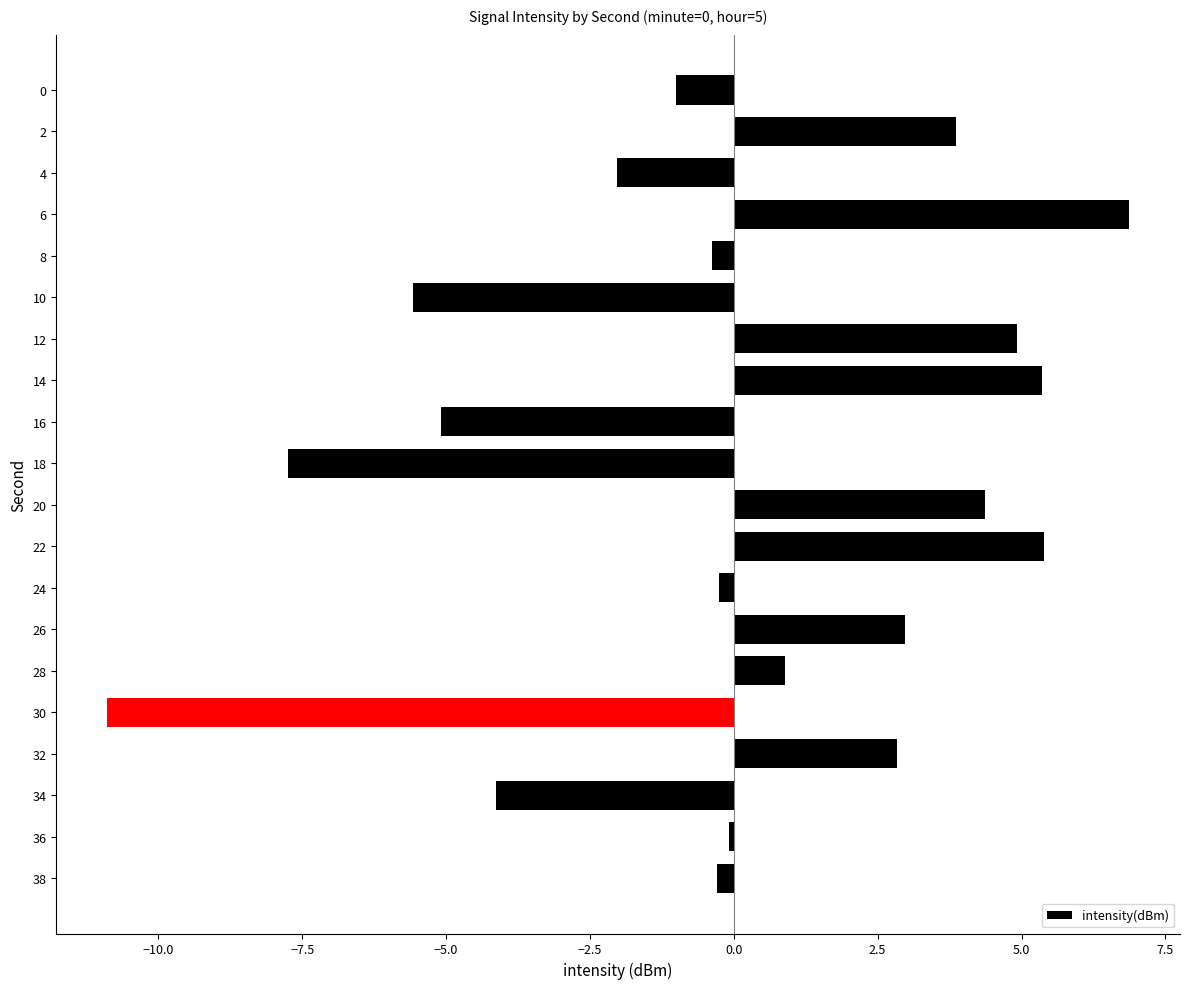

What is the difference between the second highest and minimum values?

16.3